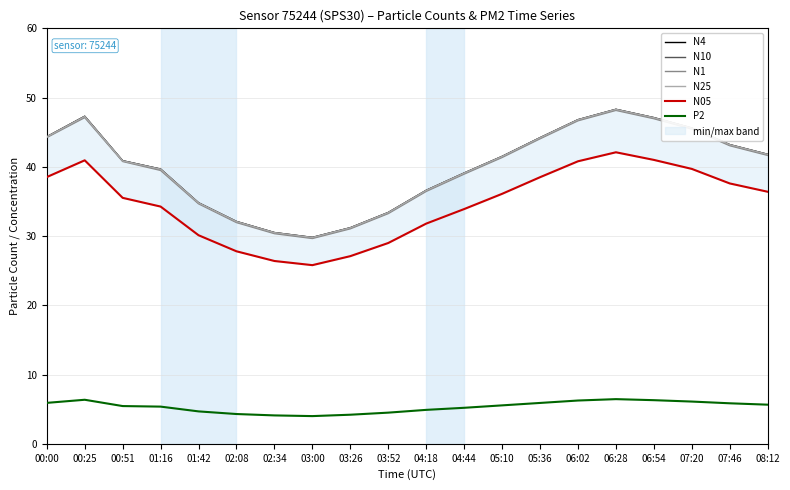

Rank the series by their maximum value, from highest to lowest.

N10, N4, N25, N1, N05, P2